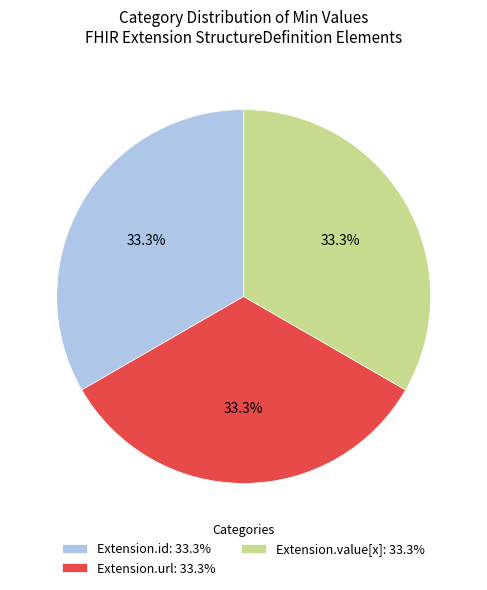

What is the ratio of the value at Extension.id: 33.3% to the value at Extension.value[x]: 33.3%?

1.0